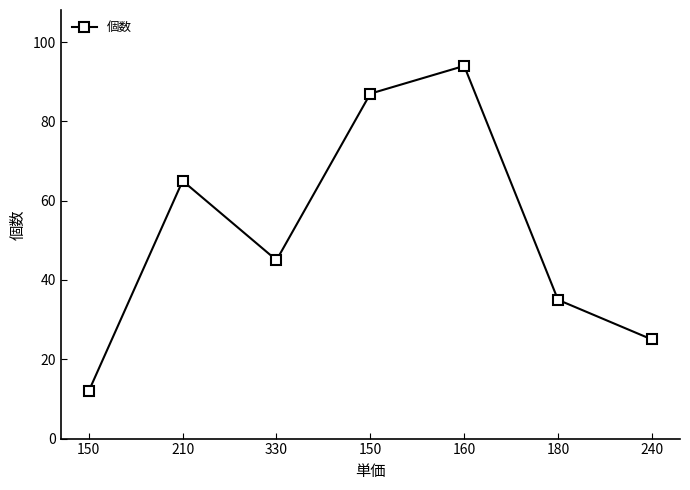

Is this an area chart (filled region under the line)?

No